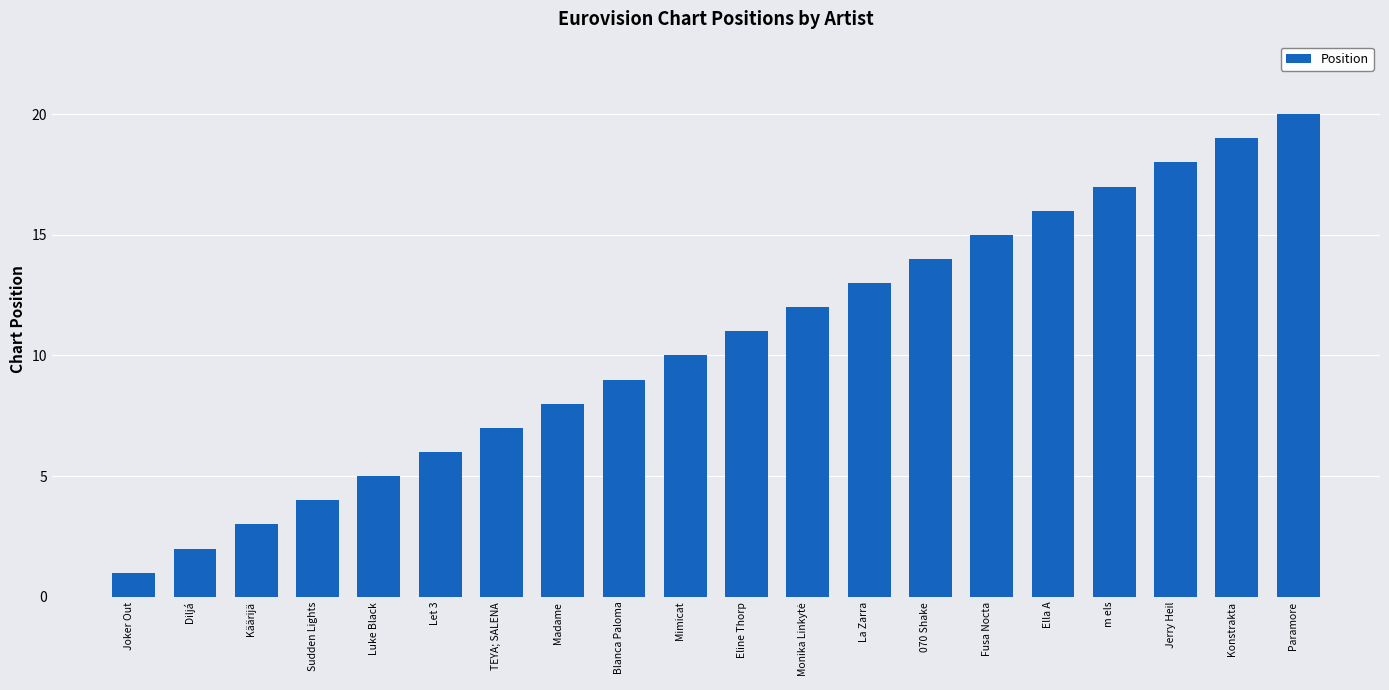

What is the value of the 10th bar from the left?

10